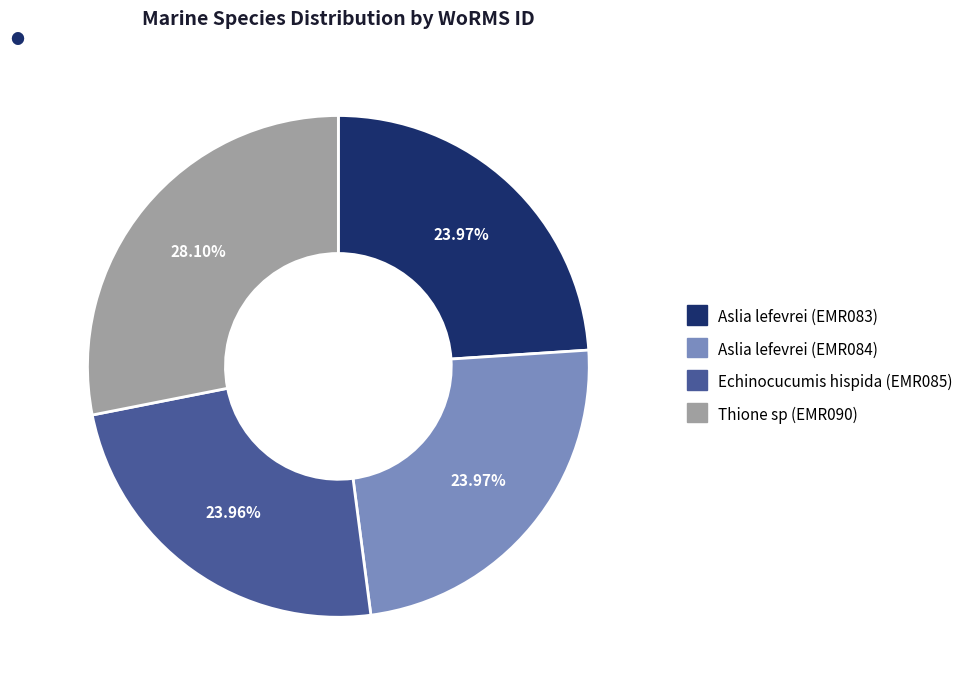

Between Aslia lefevrei (EMR083) and Thione sp (EMR090), which is larger?

Thione sp (EMR090)